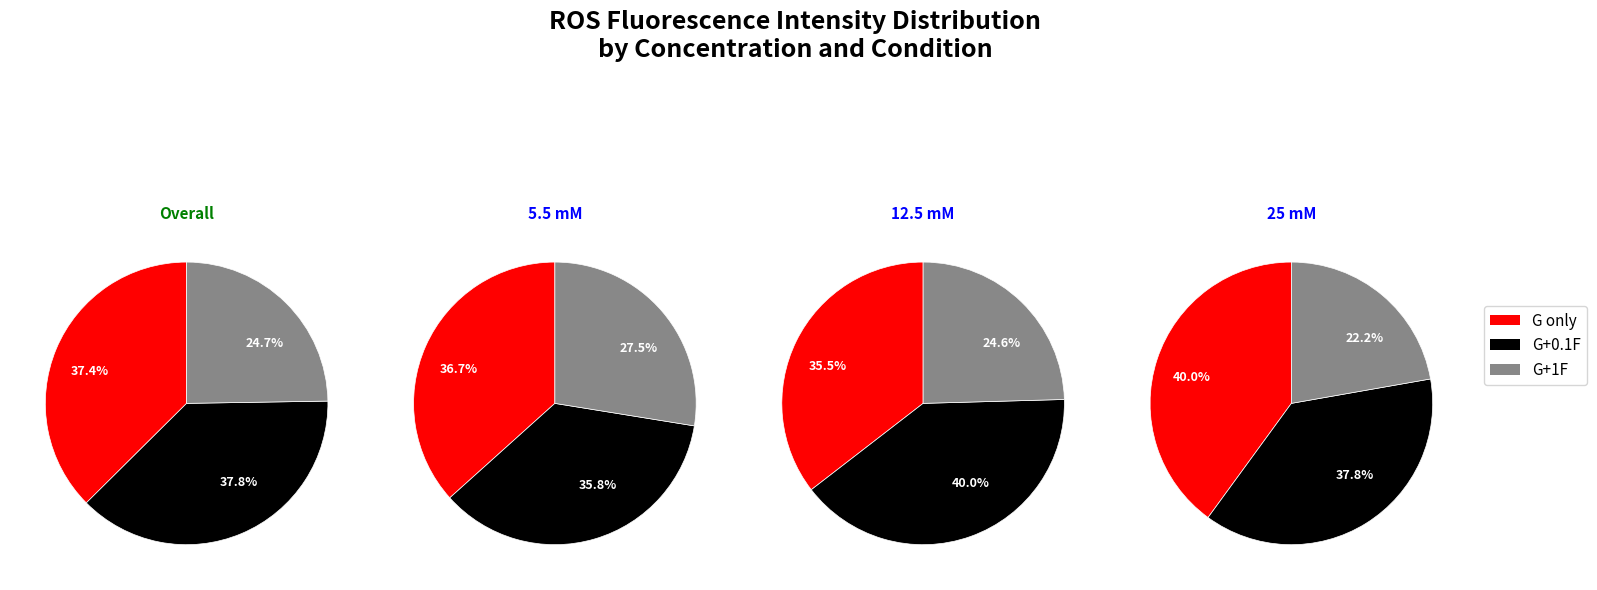

To the nearest percent, what percentage of the pie is 25 mM?

31%